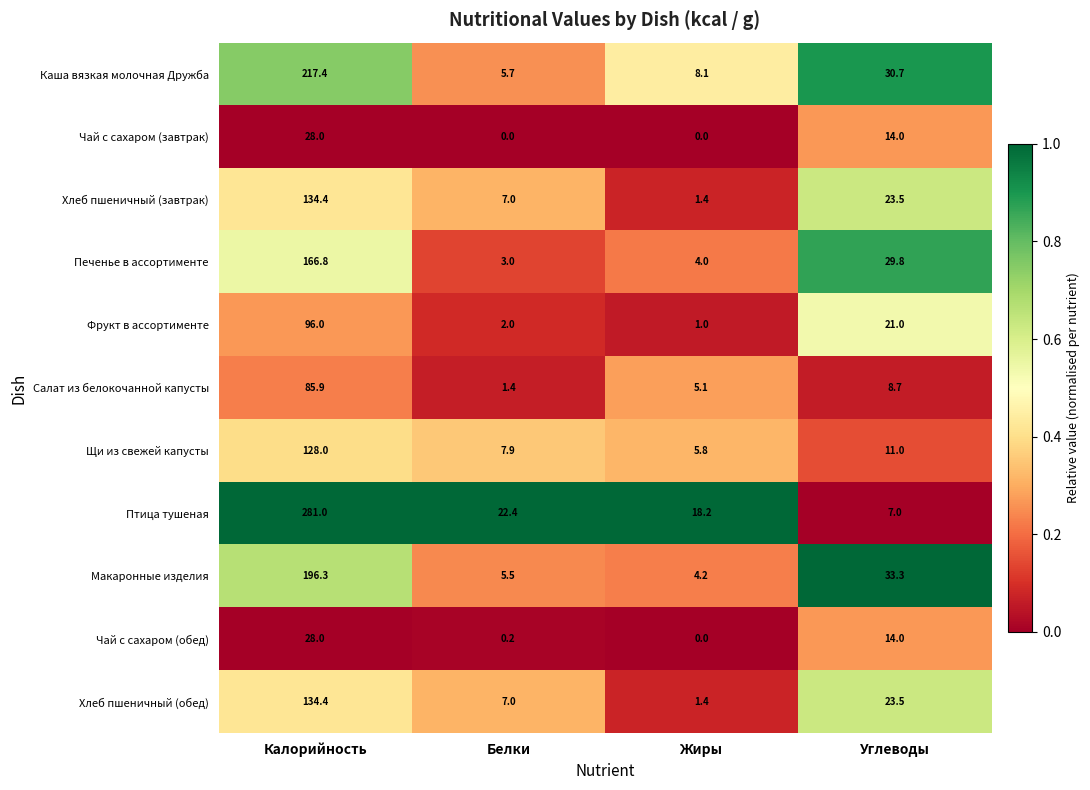

How many distinct data groups are displayed?

11